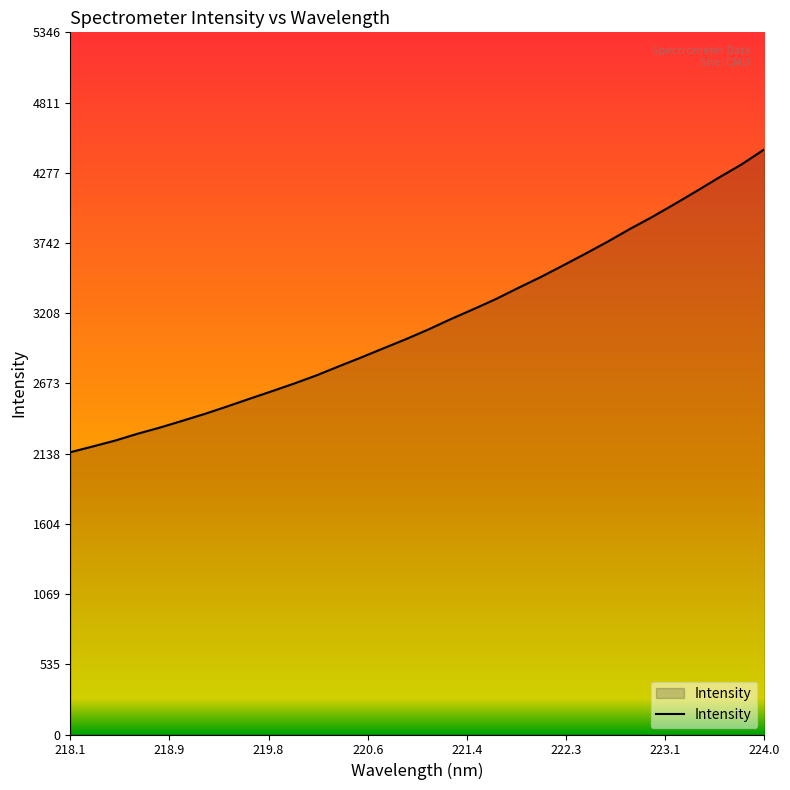

How many lines are shown in the chart?

1